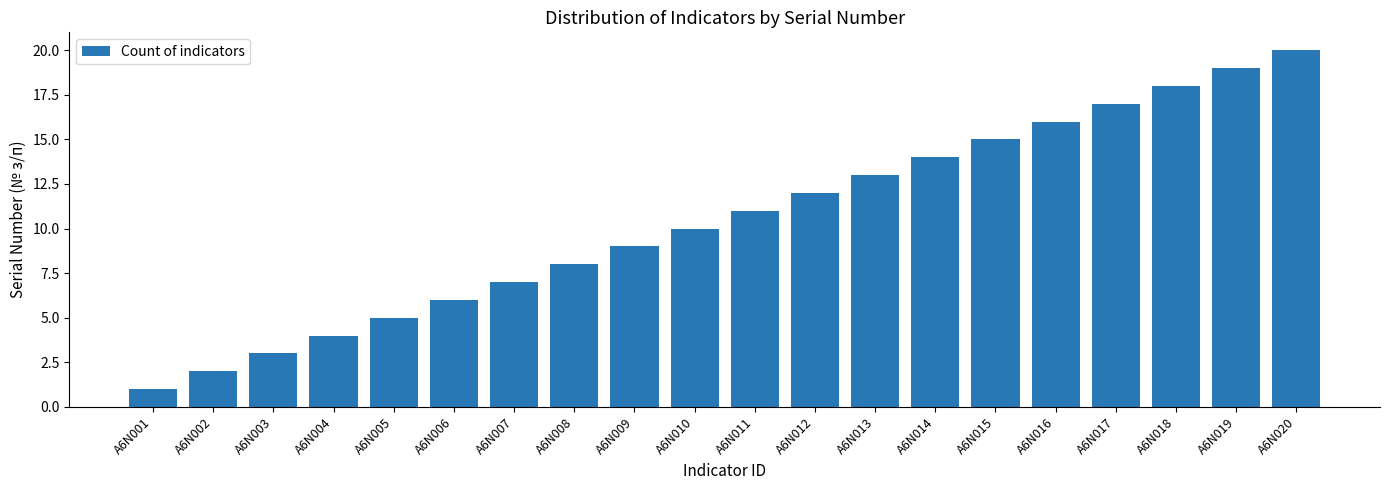

What is the difference between the maximum and minimum values?

19